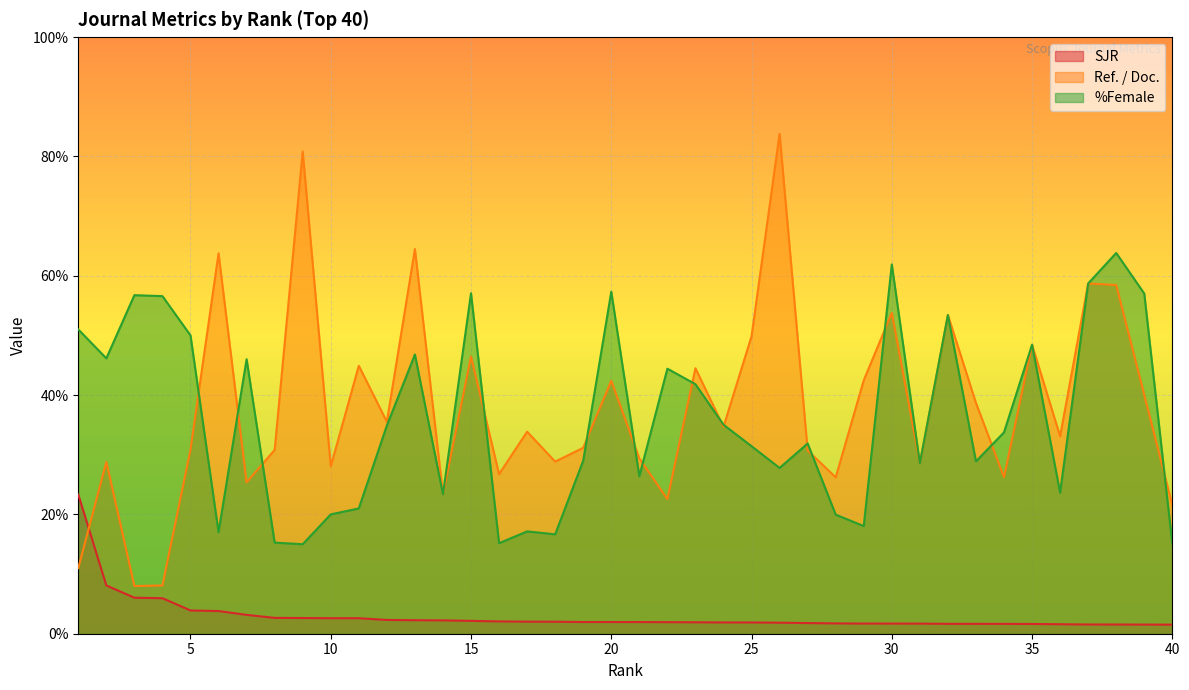

Count the number of categories in the chart.

40